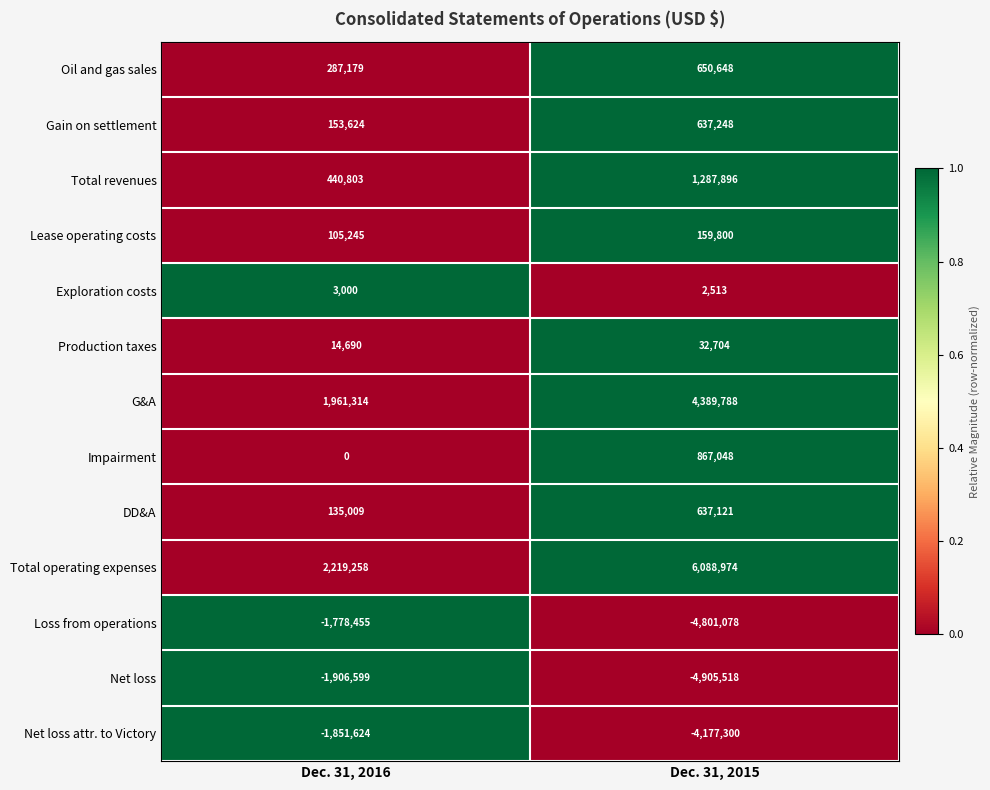

Between Dec. 31, 2016 and Dec. 31, 2015, which series saw the biggest shift?

Total operating expenses